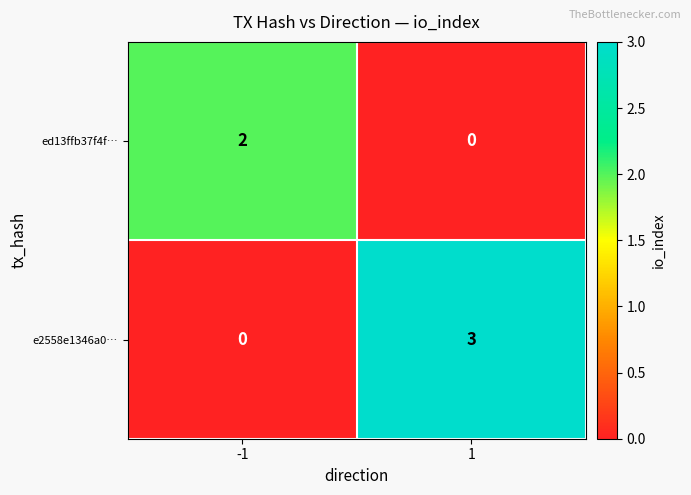

How many values in the e2558e1346a0… series are below 3?

1